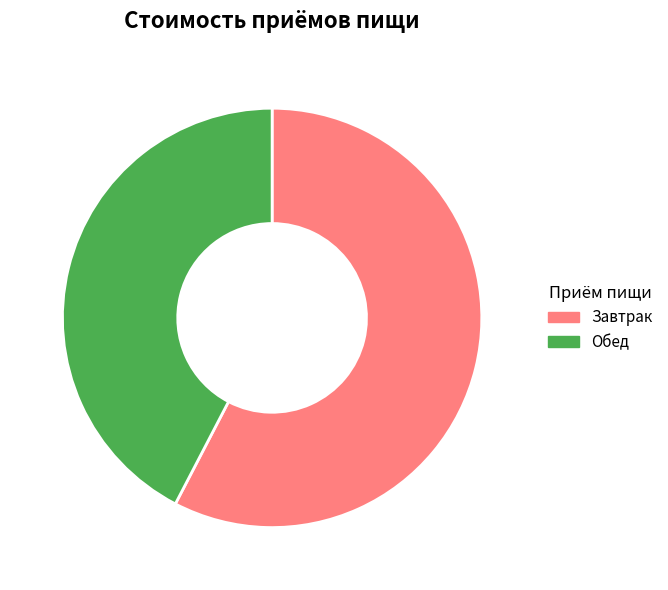

Is there a majority slice in this chart?

Yes